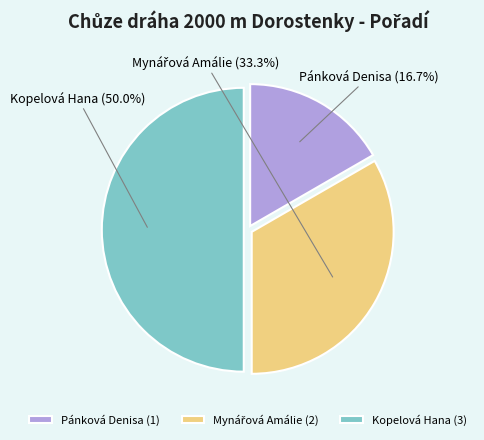

What is the ratio of the value at Kopelová Hana to the value at Pánková Denisa?

3.0